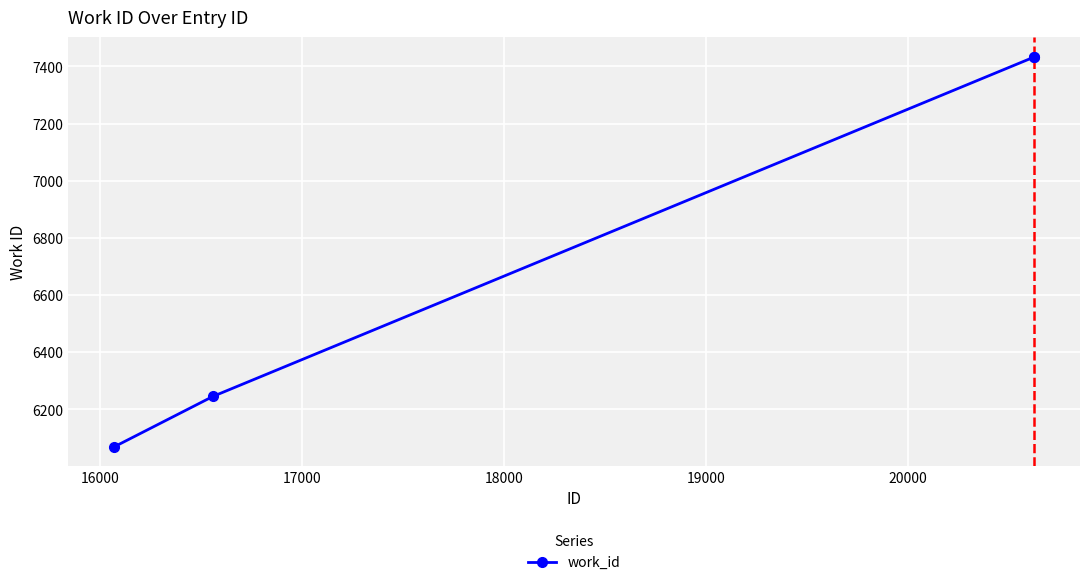

What is the maximum value shown in the chart?

7434